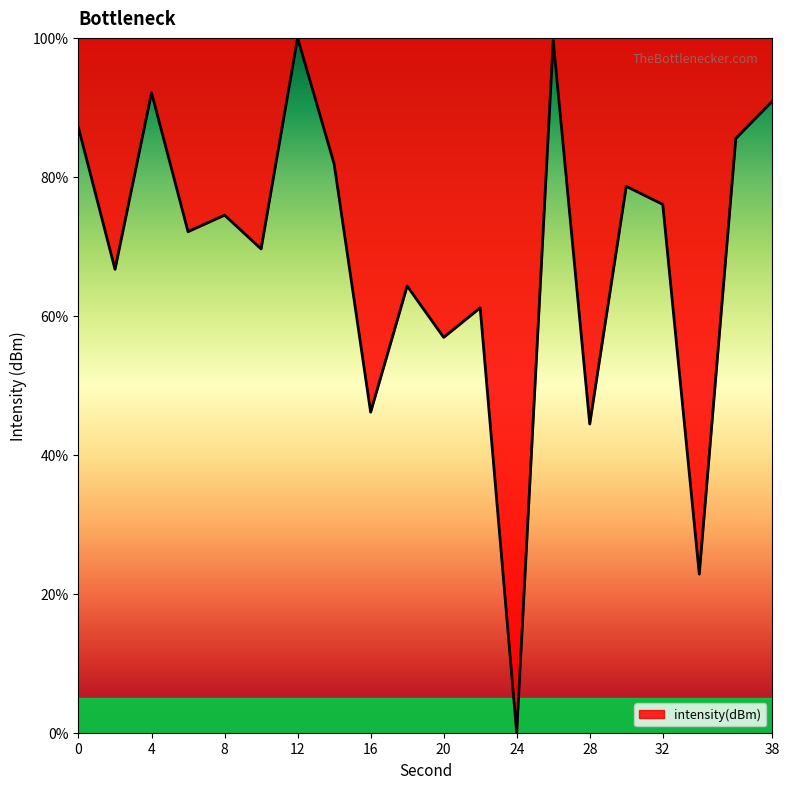

What is the greatest value displayed?

100.0